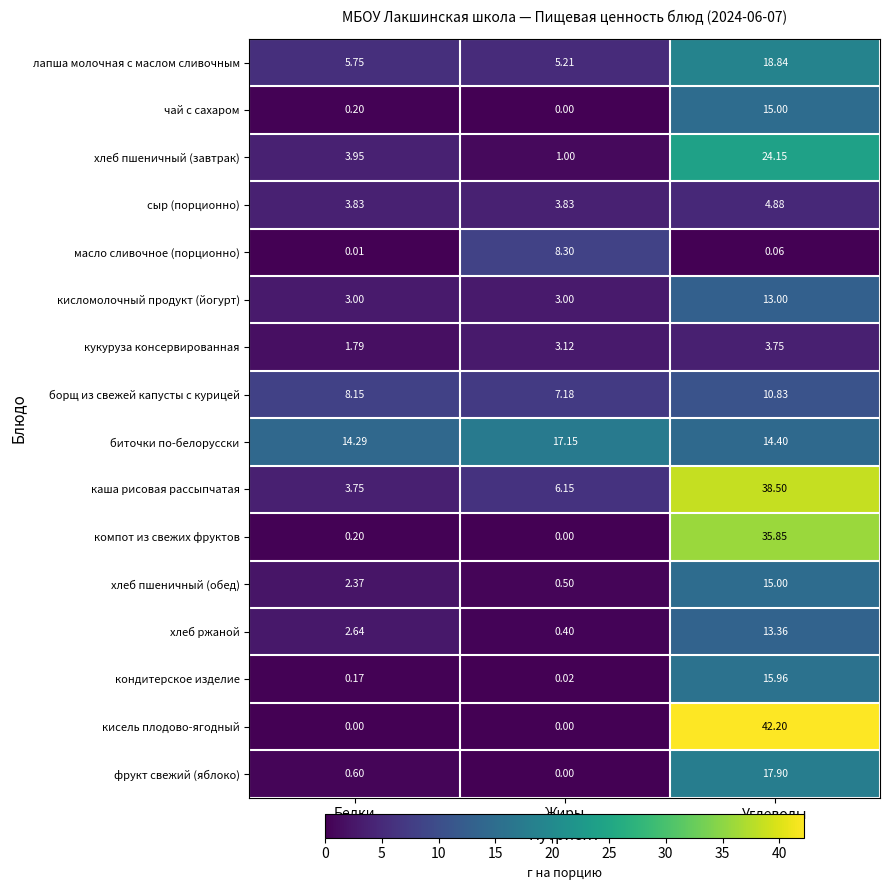

Which series has the largest range (max minus min)?

кисель плодово-ягодный